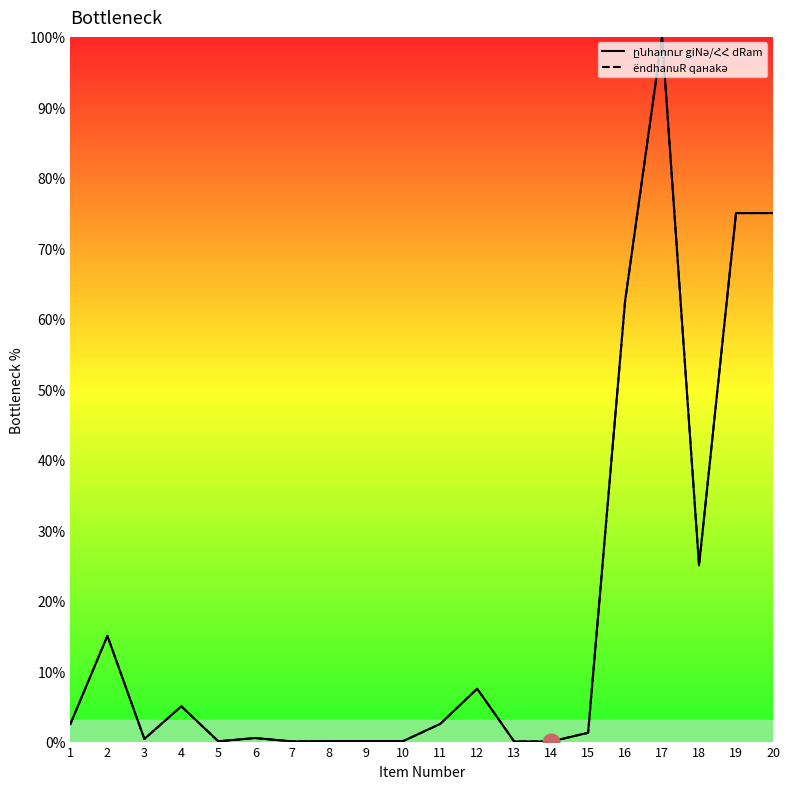

What are all the series names shown in the legend?

ընhանուր գINը/ՀՀ դRամ, ըNhԴhանուP քANakь